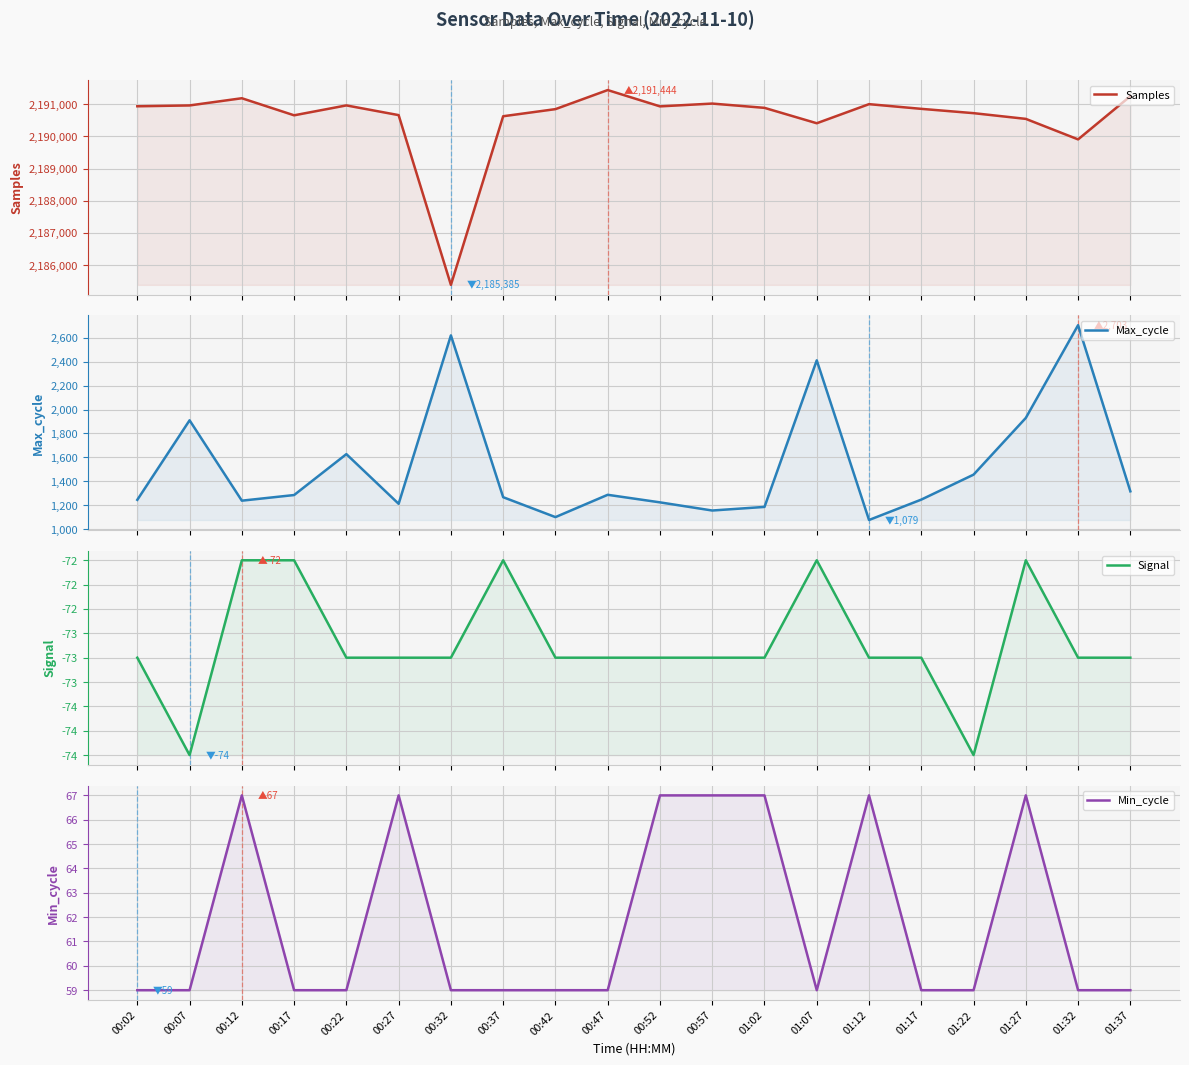

At which label is Max_cycle closest to 1891?

00:07